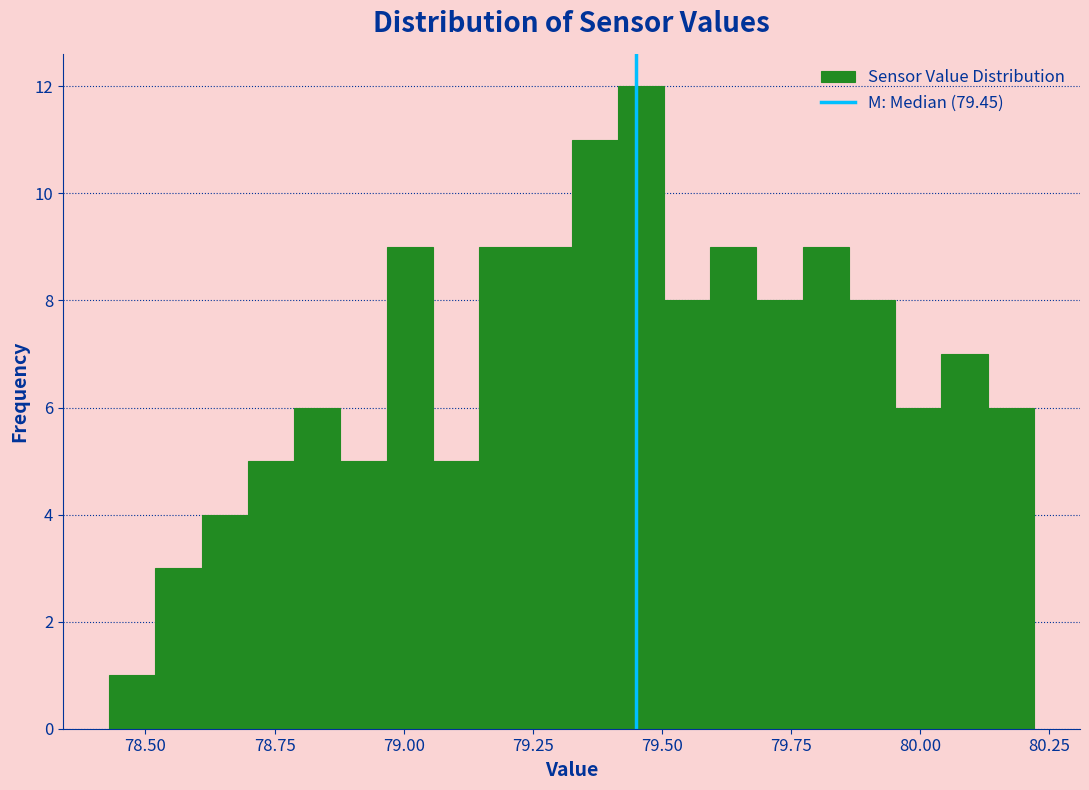

Around what value on the x-axis is the tallest bar? Give the approximate position of its centre, as read against the axis.

79.45